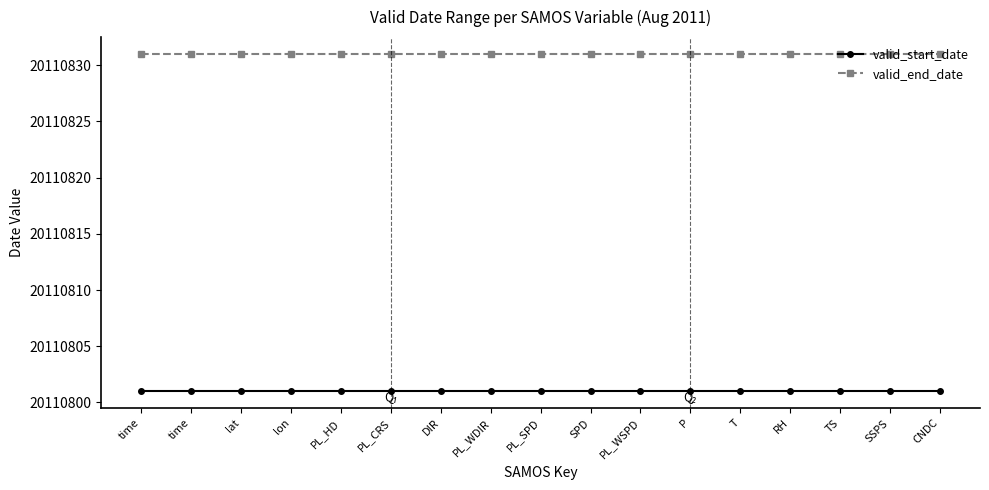

True or false: valid_end_date and valid_start_date intersect in this chart.

False